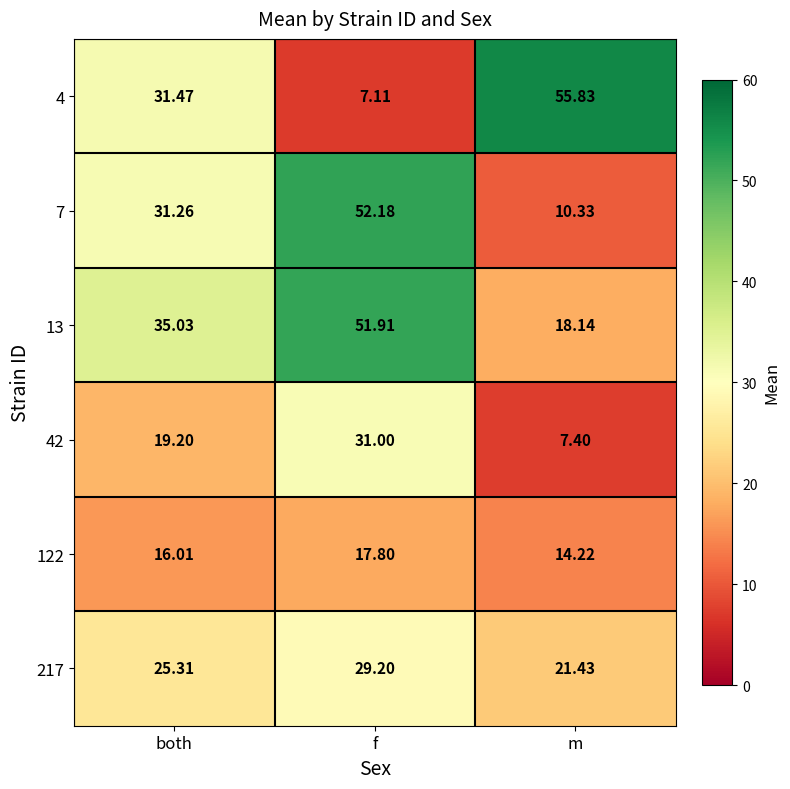

Where does the 4 series first go above 31?

both